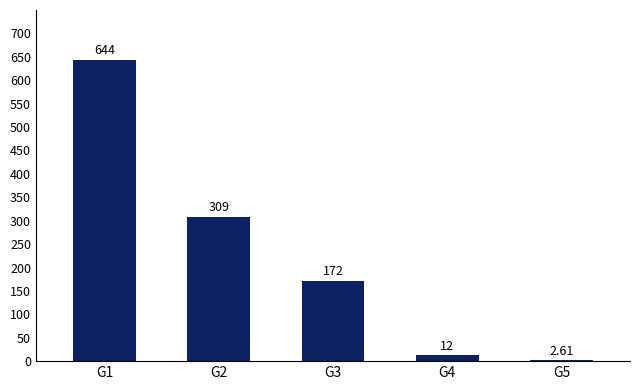

At which label does the data first exceed 171?

G1